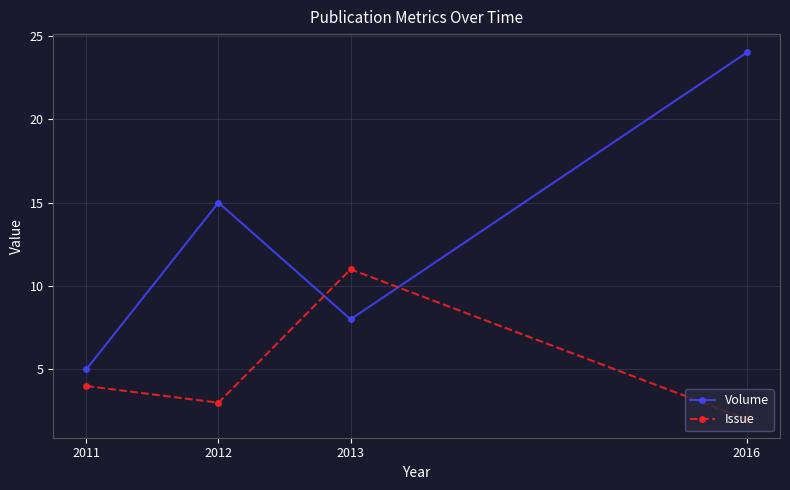

Reading left to right, extract all data points from this chart.

Volume: 5	15	8	24
Issue: 4	3	11	2